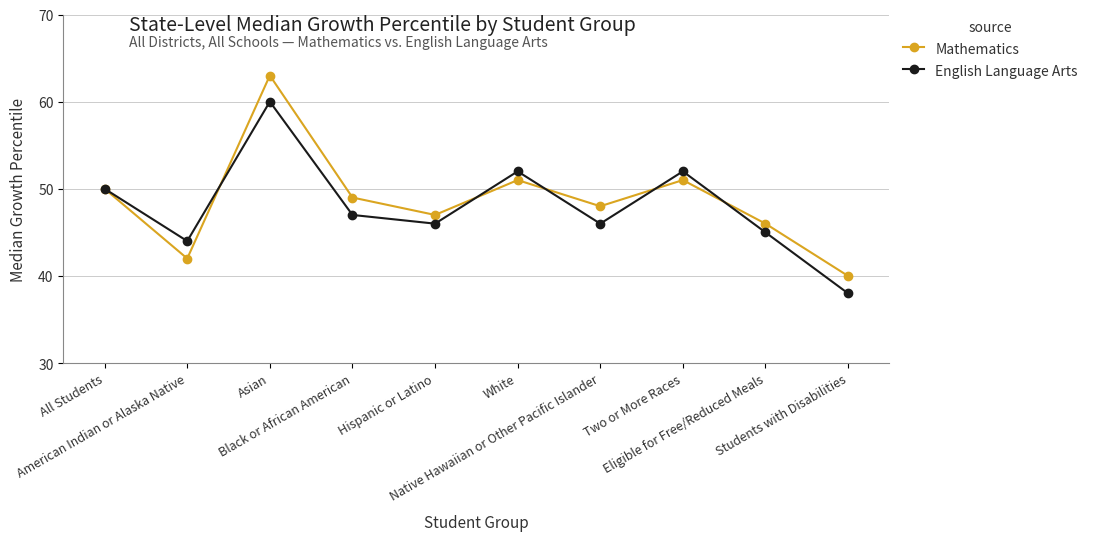

Which series has the largest range (max minus min)?

Mathematics